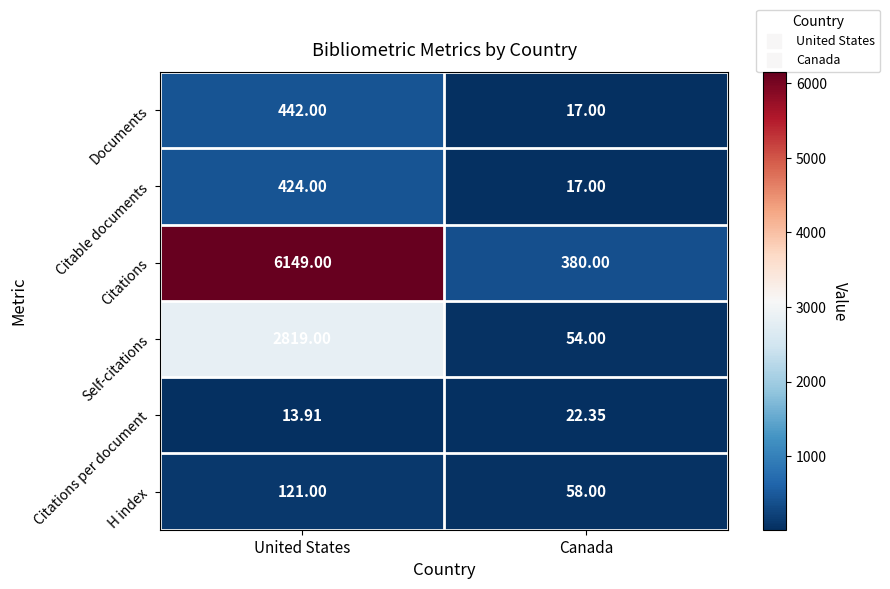

Which series changed the most between United States and Canada?

Citations